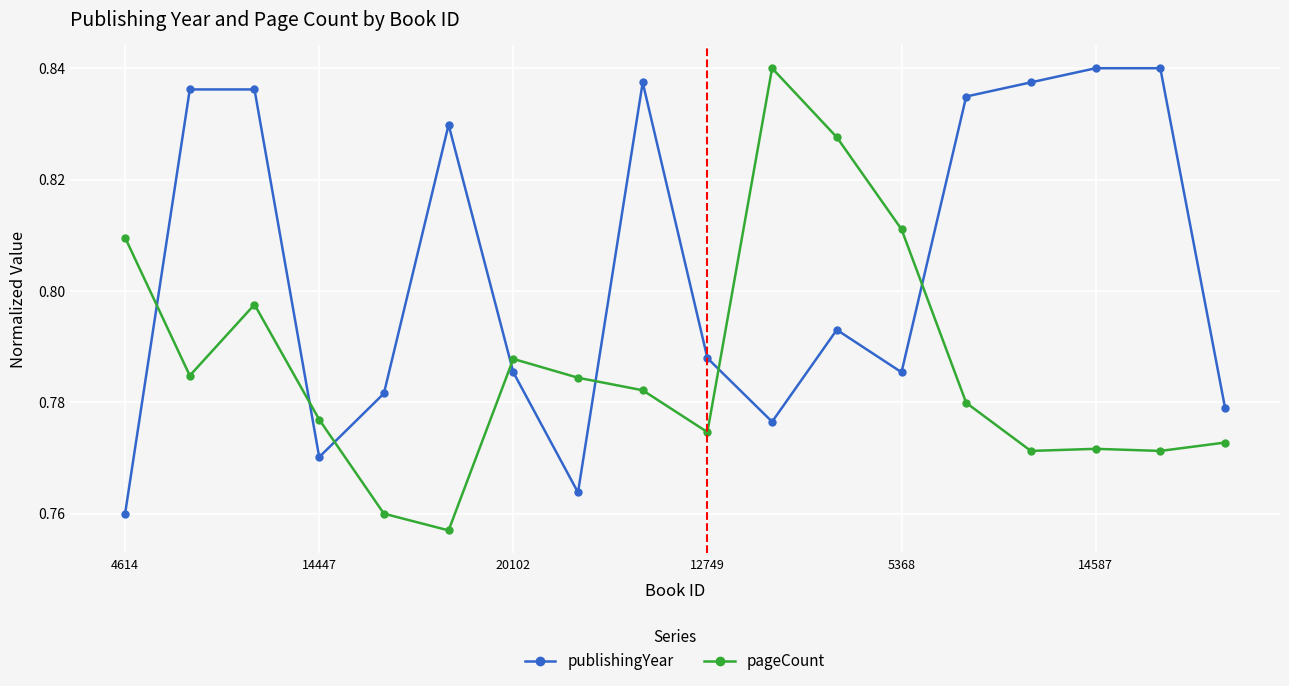

True or false: pageCount has more than 0 interior local peaks.

True